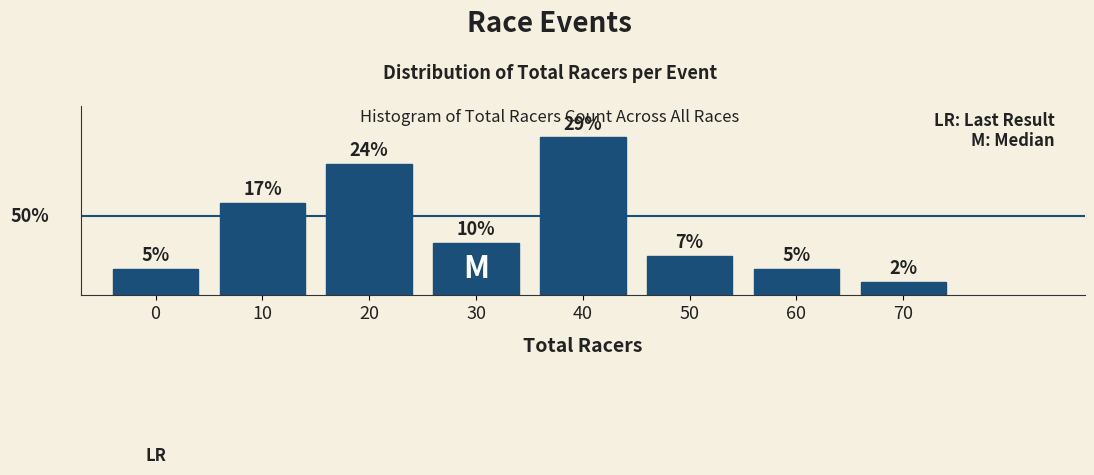

Are the bars horizontal?

No